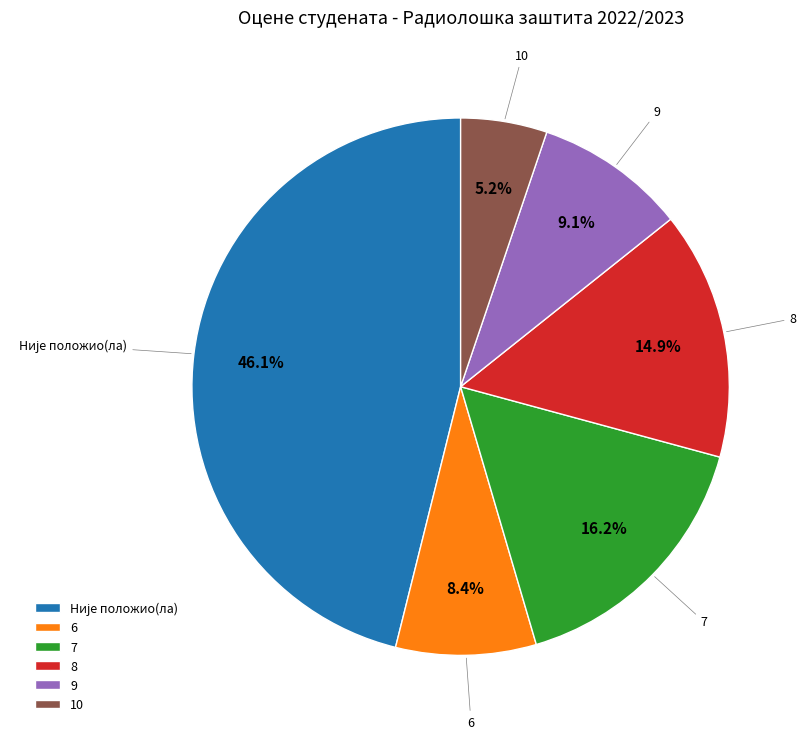

Does 8 represent more than half of the total?

No